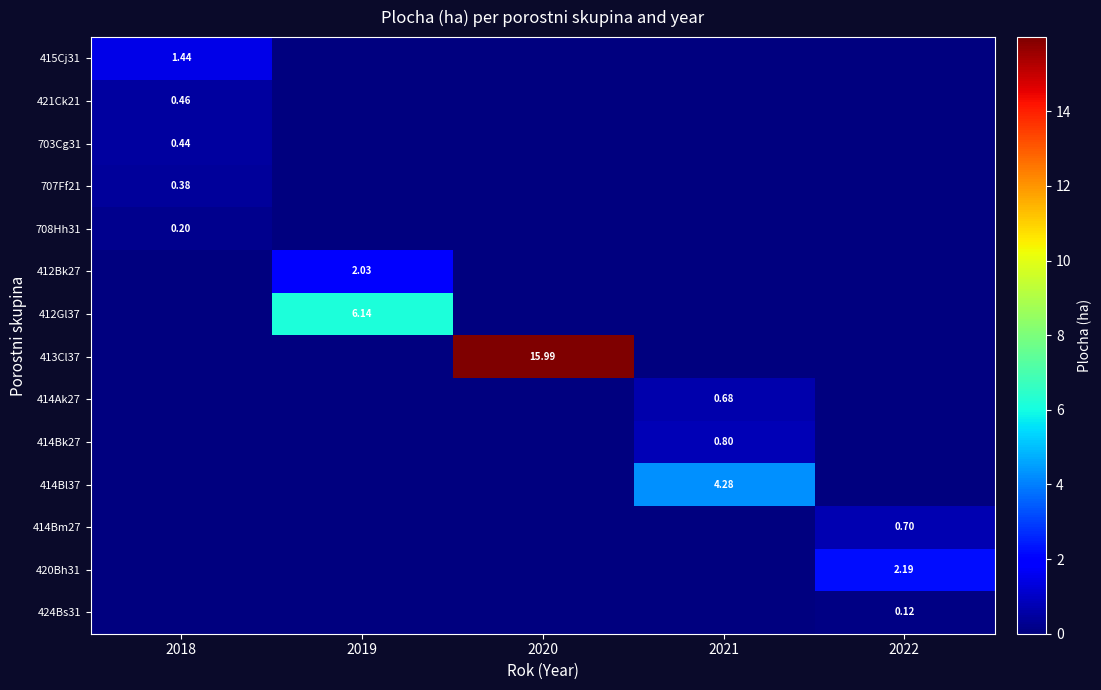

Count the 412Bk27 values in the range 0 to 1.

4